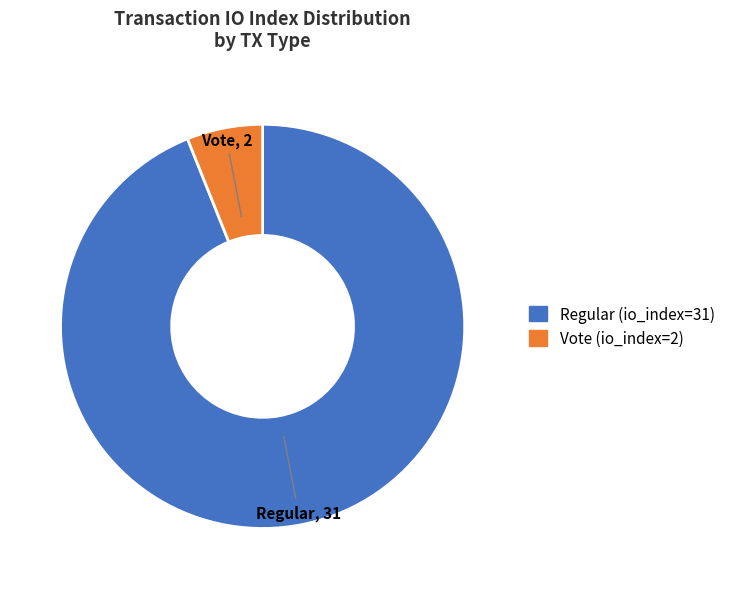

Rank the categories by value from lowest to highest.

Vote (io_index=2), Regular (io_index=31)